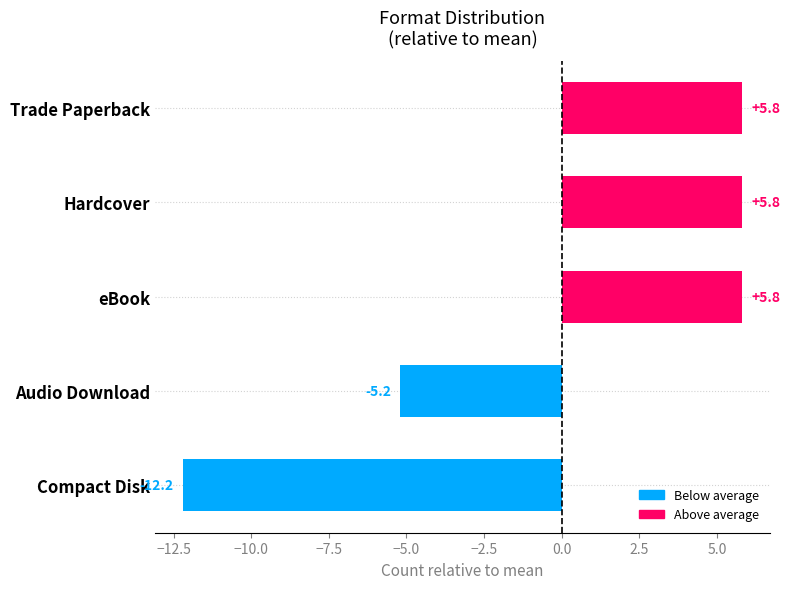

What is the difference between the second highest and minimum values?

18.0